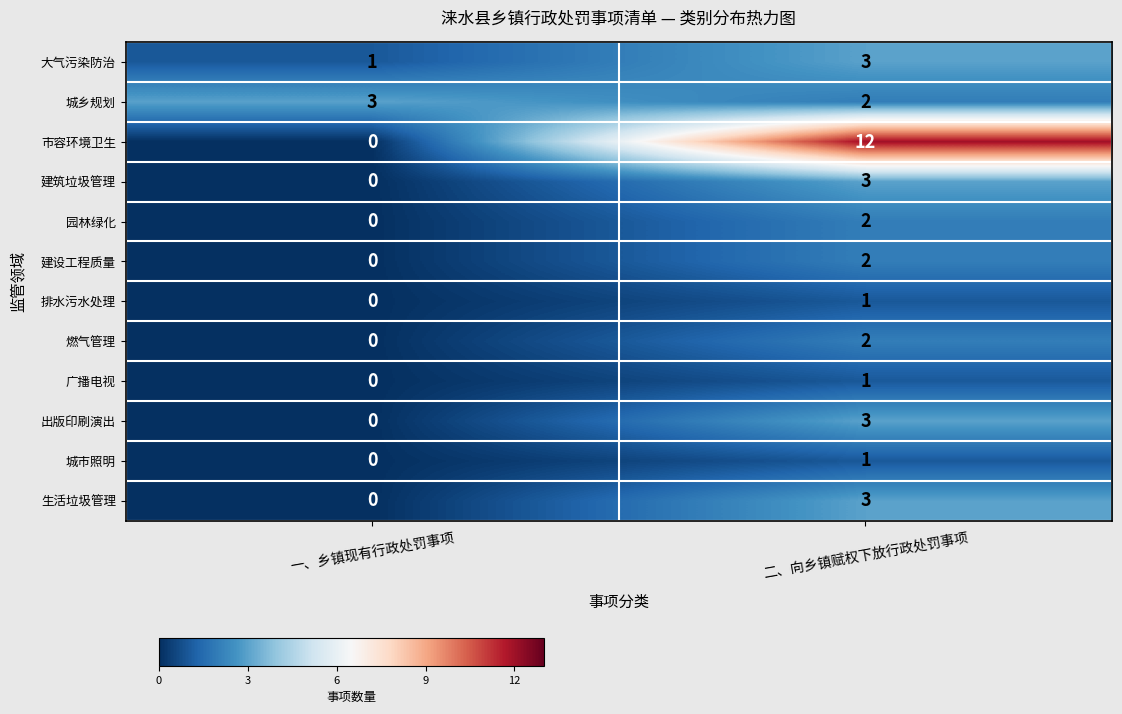

At how many categories does at least one series exceed 9?

1